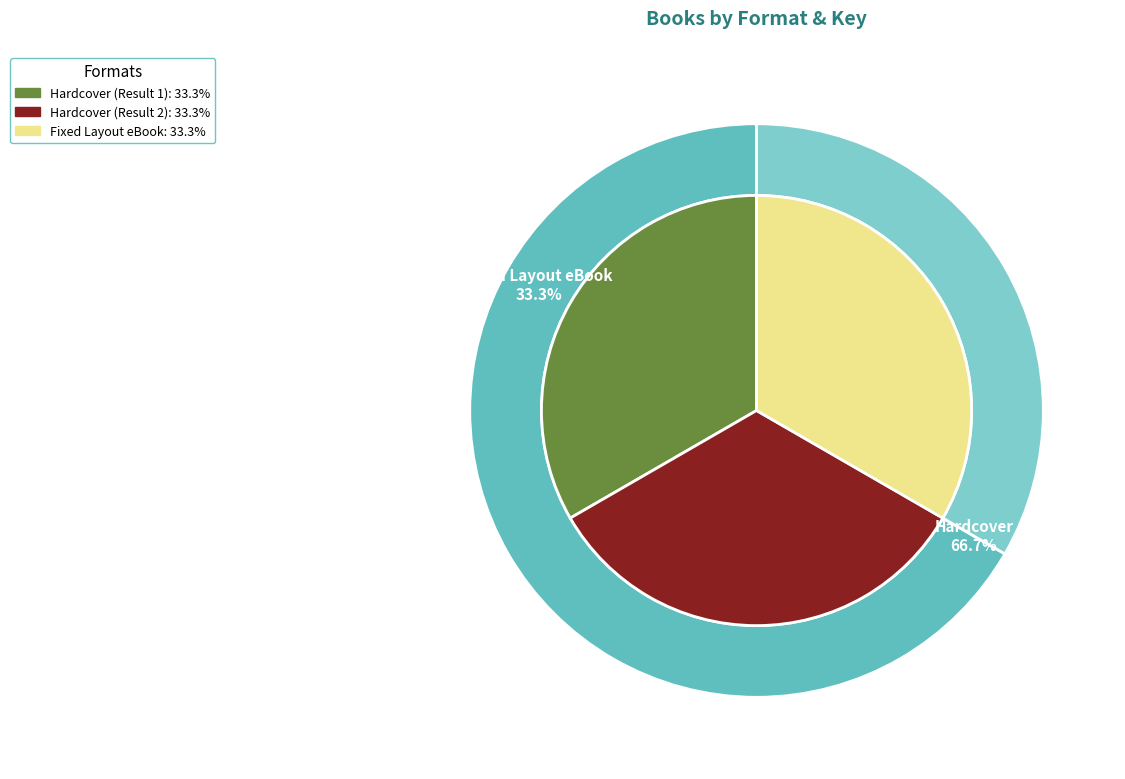

The Hardcover (Result 1) slice represents 33% of the pie. True or false?

True